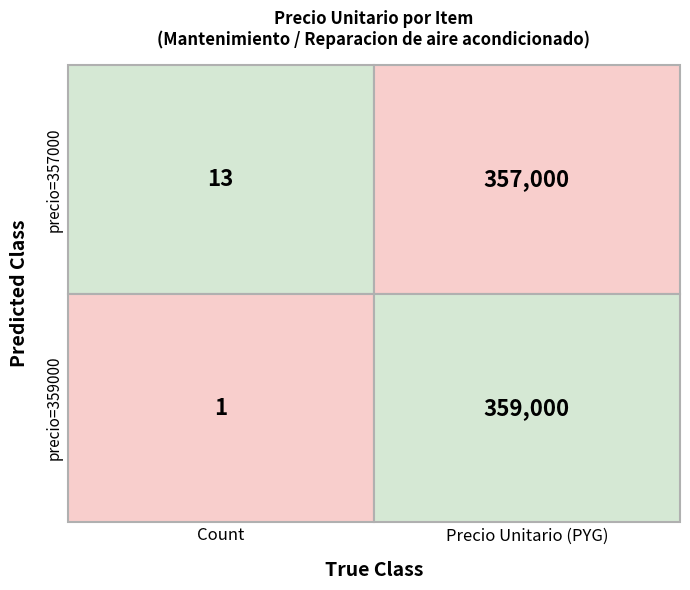

What is the difference between the highest and lowest values at 1?

2000